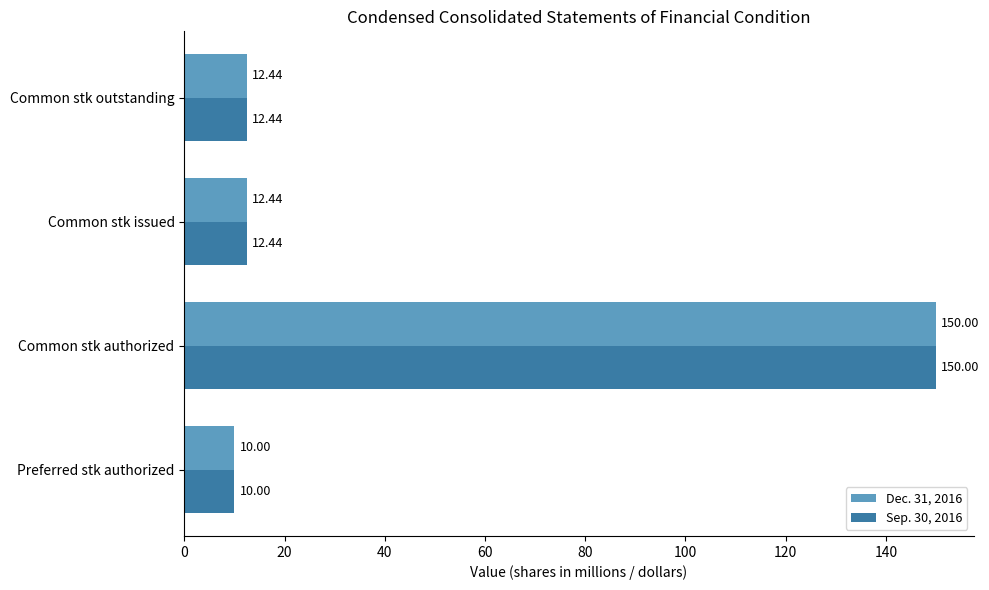

What is the average value of the Sep. 30, 2016 series?

46.2